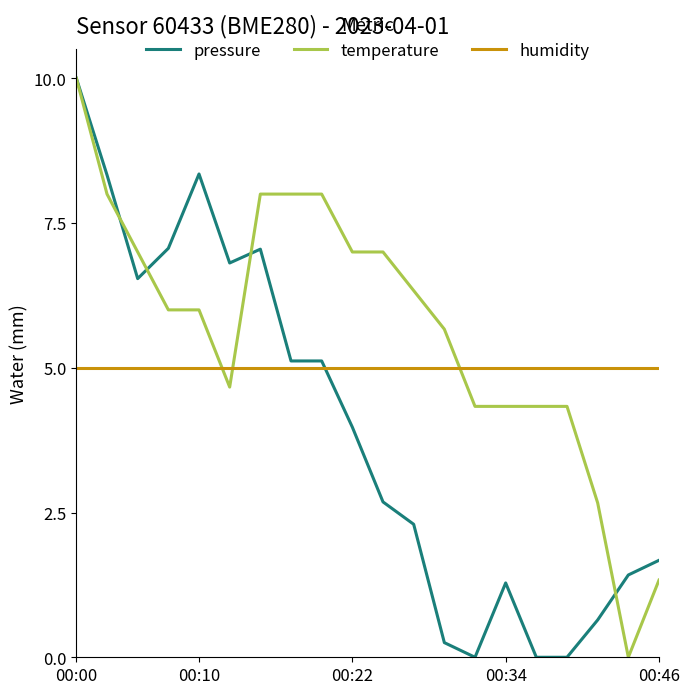

Rank the series by their average value, from lowest to highest.

pressure, humidity, temperature